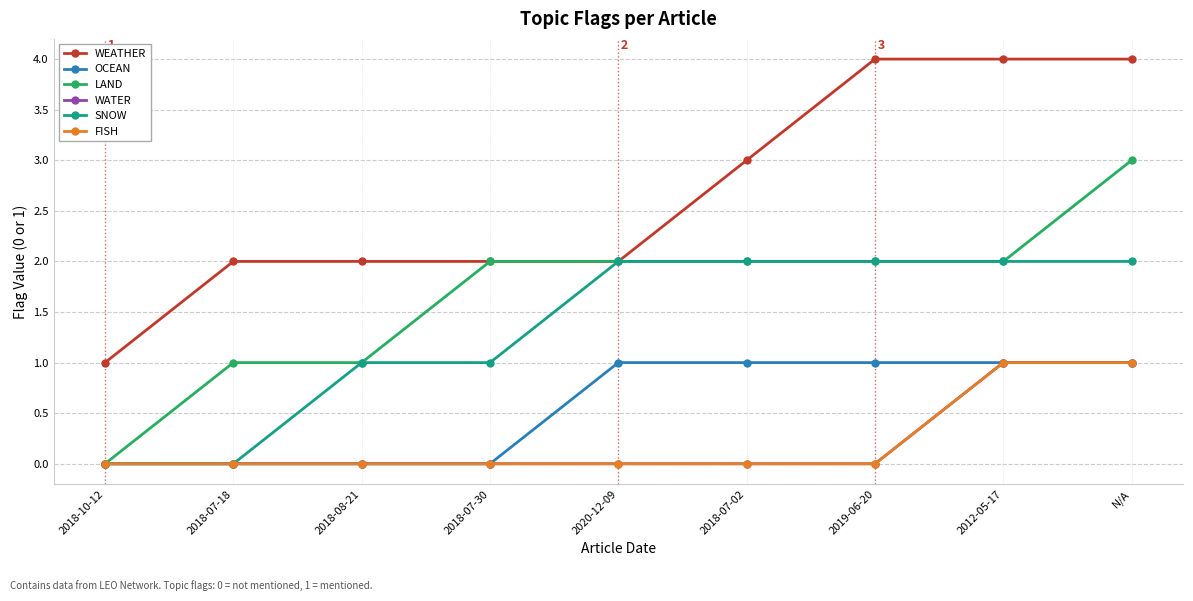

True or false: FISH and LAND cross at least once.

False